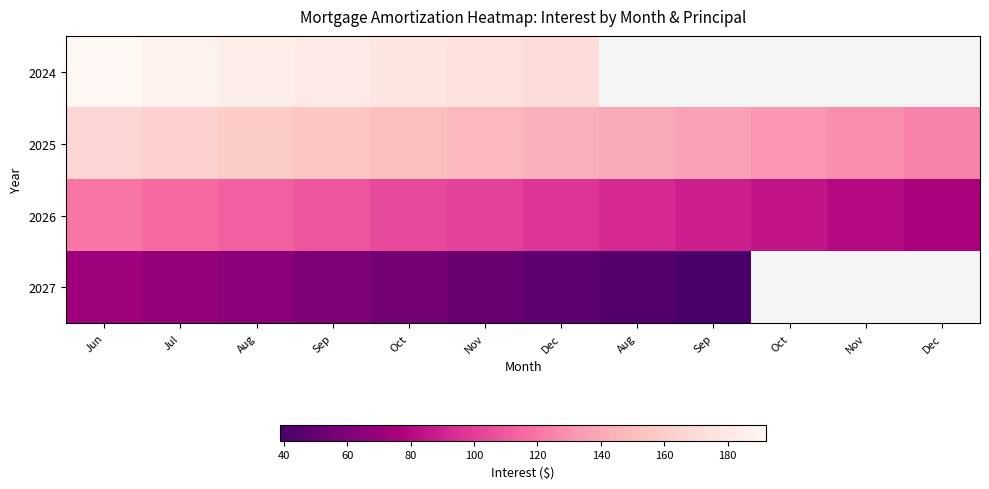

The 2026 series shows 84.5 at Oct. True or false?

True